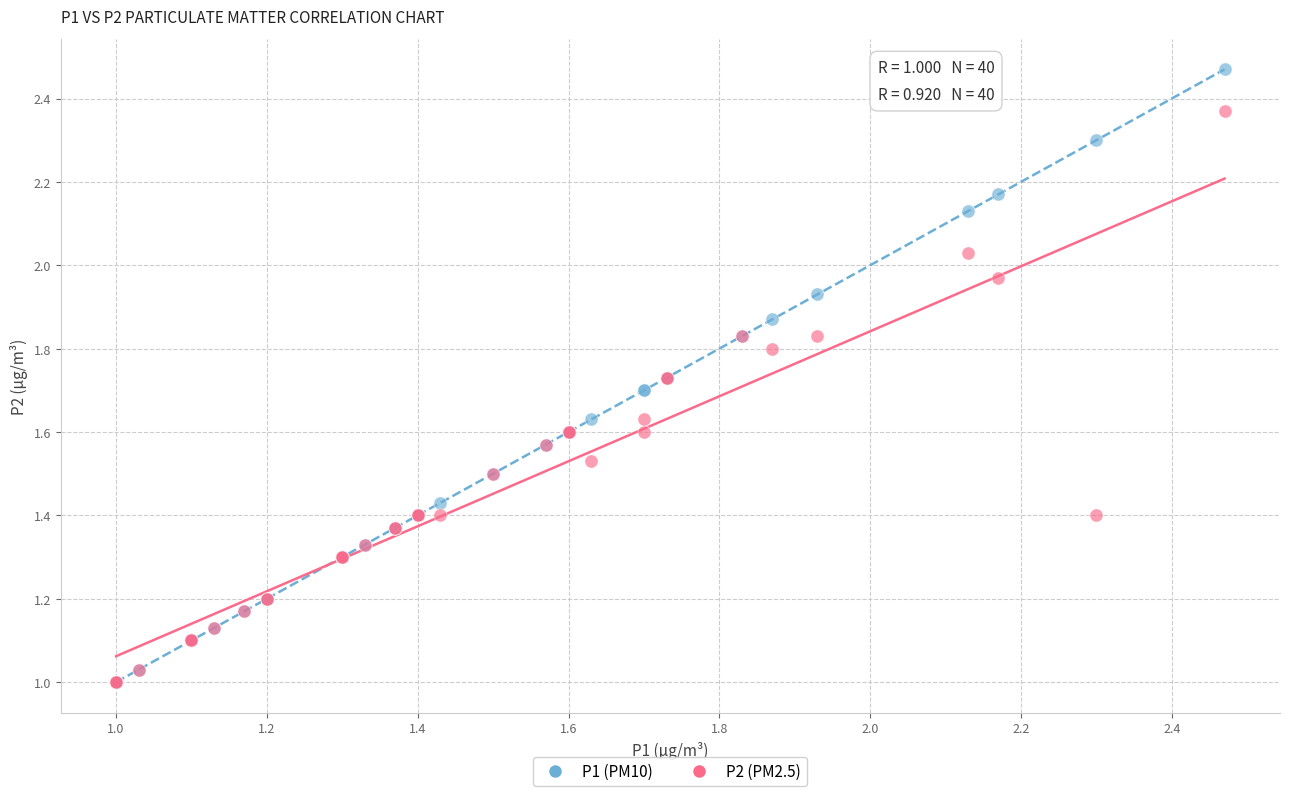

What are all the series names shown in the legend?

P1 (PM10), P2 (PM2.5)